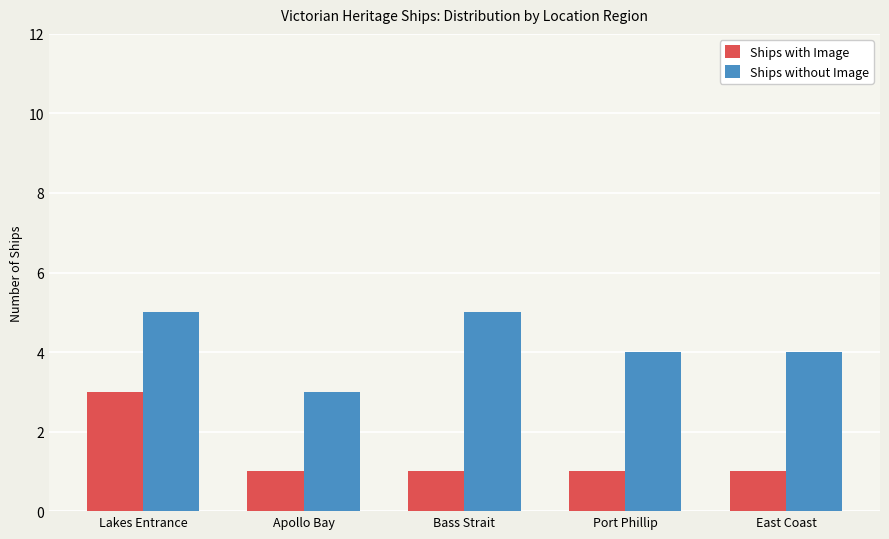

What is the sum of all Ships without Image values?

21